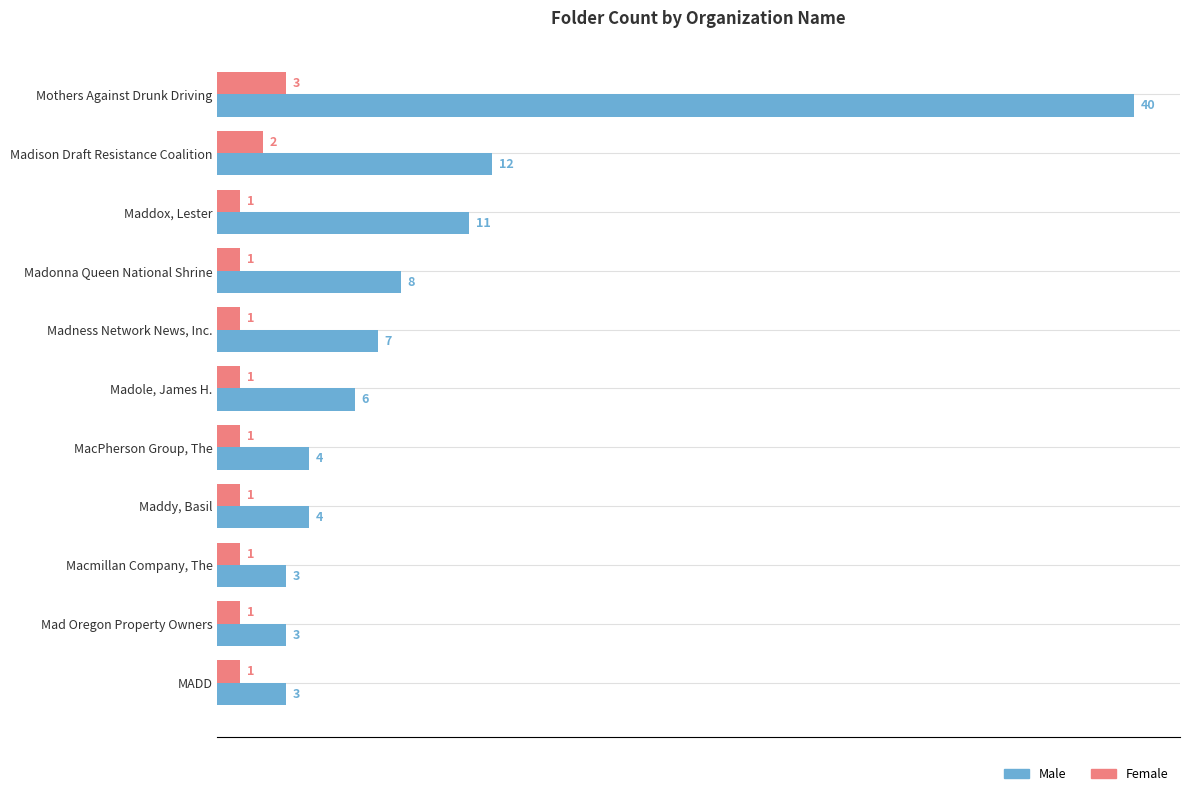

What is the difference between the maximum and minimum values in the Male series?

37